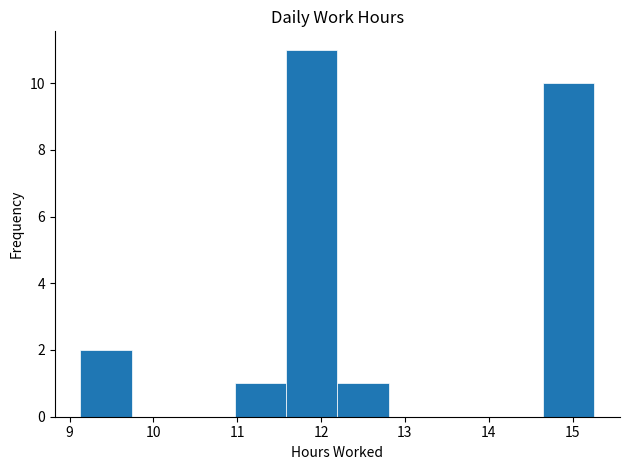

Reading left to right, list every bar in this chart as the range it spans on the x-axis followed by its height. Neither the bar edges nor the heights are printed on the chart, so give them approximately, as read against the axes.

9.1 to 9.7: 2
9.7 to 10.4: 0
10.4 to 11.0: 0
11.0 to 11.6: 1
11.6 to 12.2: 11
12.2 to 12.8: 1
12.8 to 13.4: 0
13.4 to 14.0: 0
14.0 to 14.6: 0
14.6 to 15.3: 10